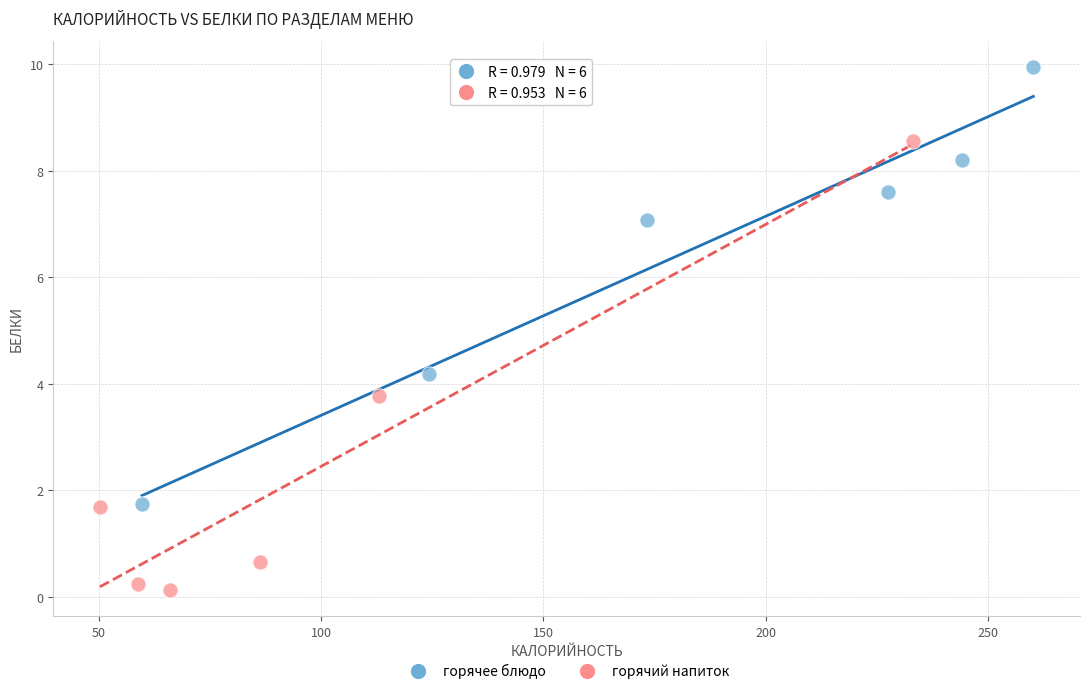

Which series contains the highest Y value?

горячее блюдо